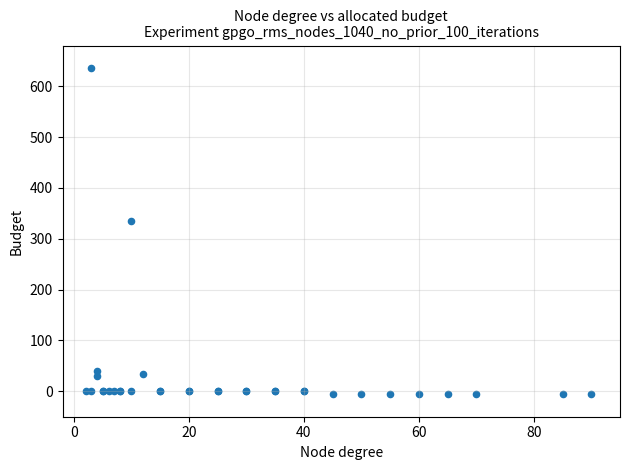

What Y value in the scatter plot is closest to 315?

335